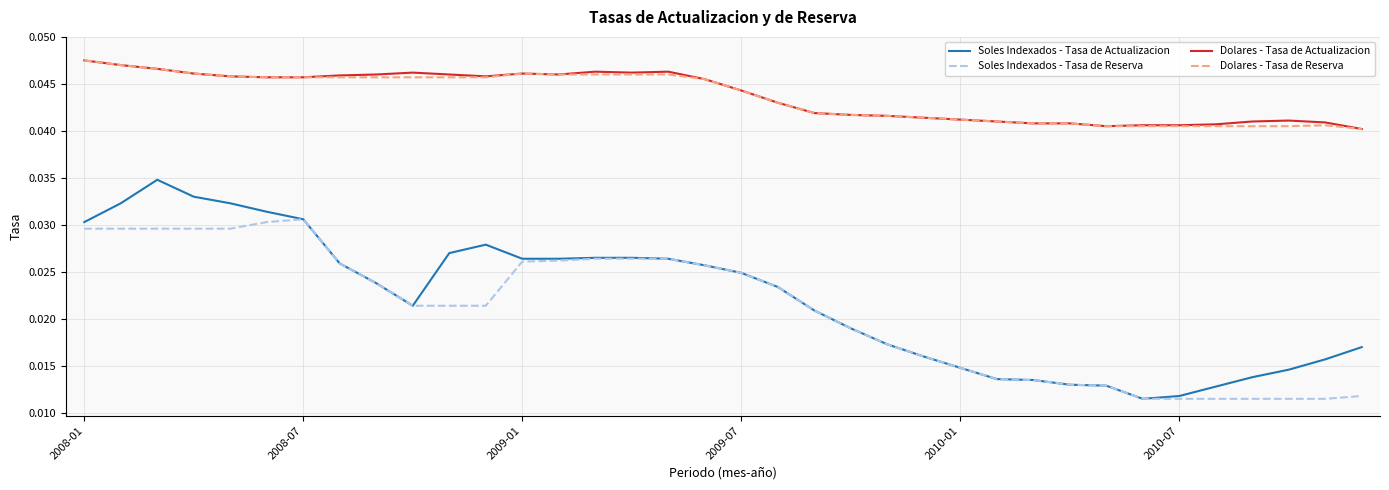

At how many categories does at least one series exceed 0?

36